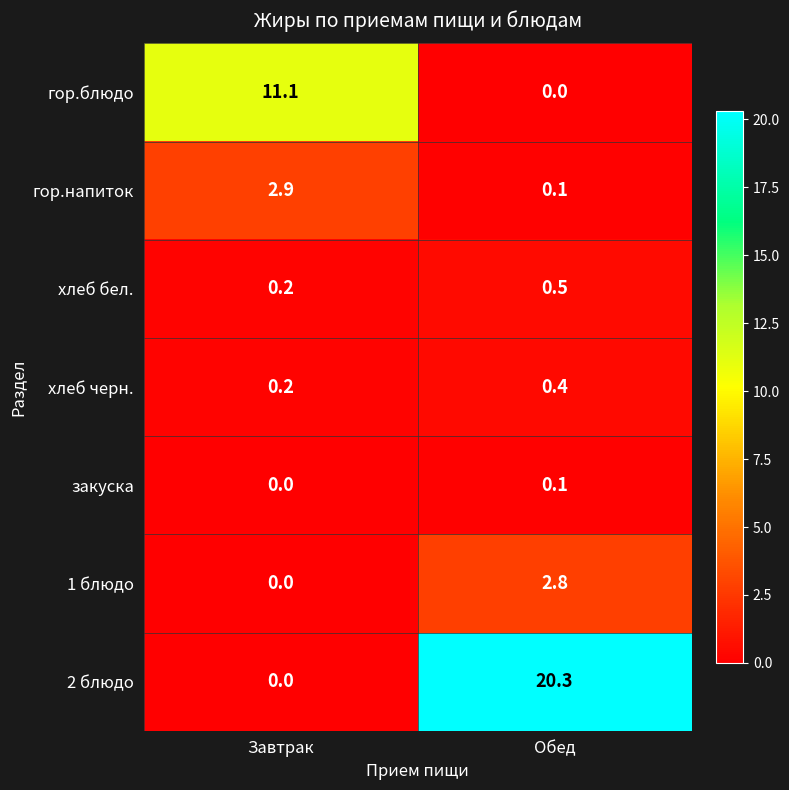

What is the difference between the maximum and minimum values in the 1 блюдо series?

2.8